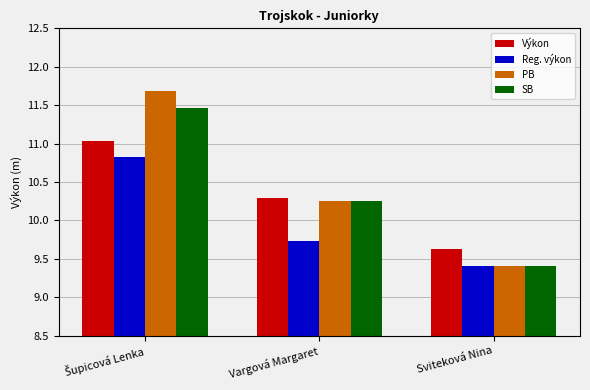

What is the difference between the maximum and second lowest values in the Výkon series?

0.7